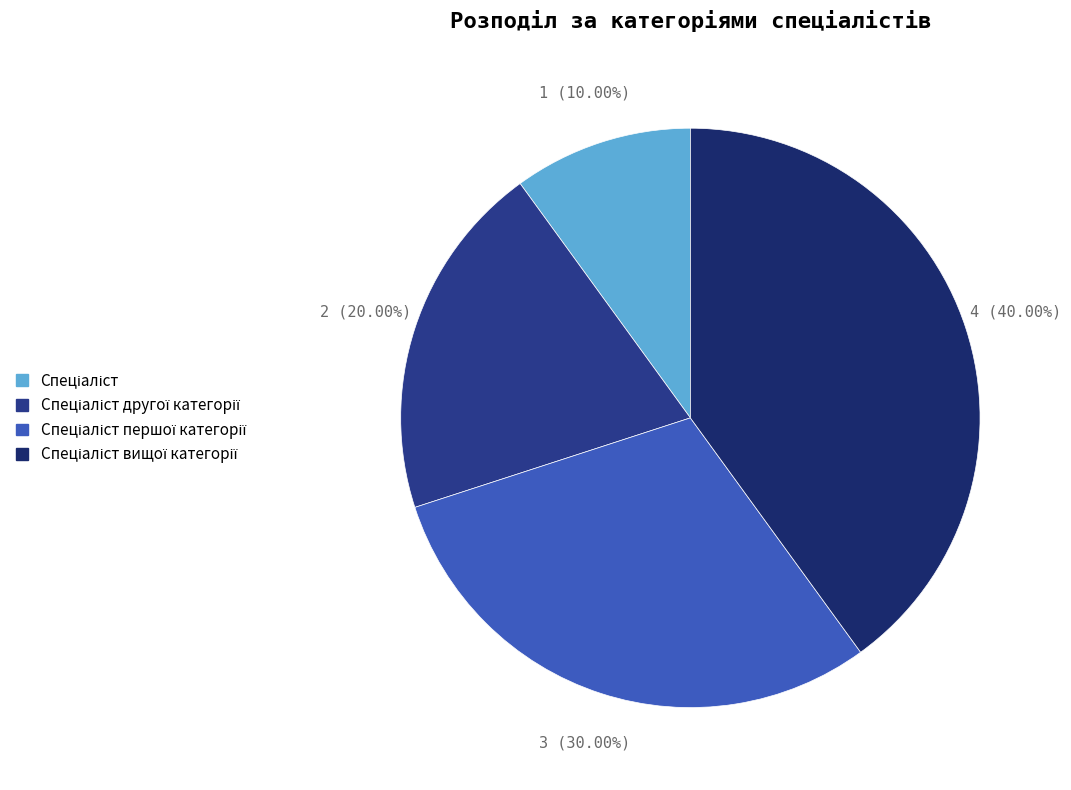

Is it true that Спеціаліст вищої категорії is 40% of the pie?

True